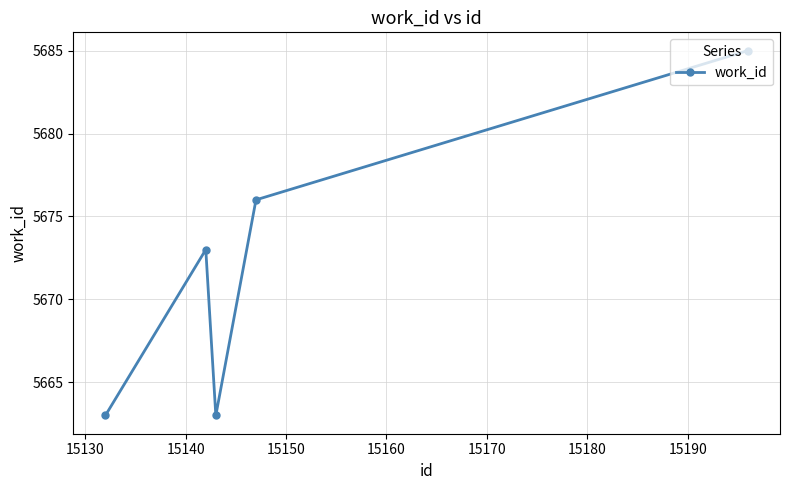

What is the greatest value displayed?

5685